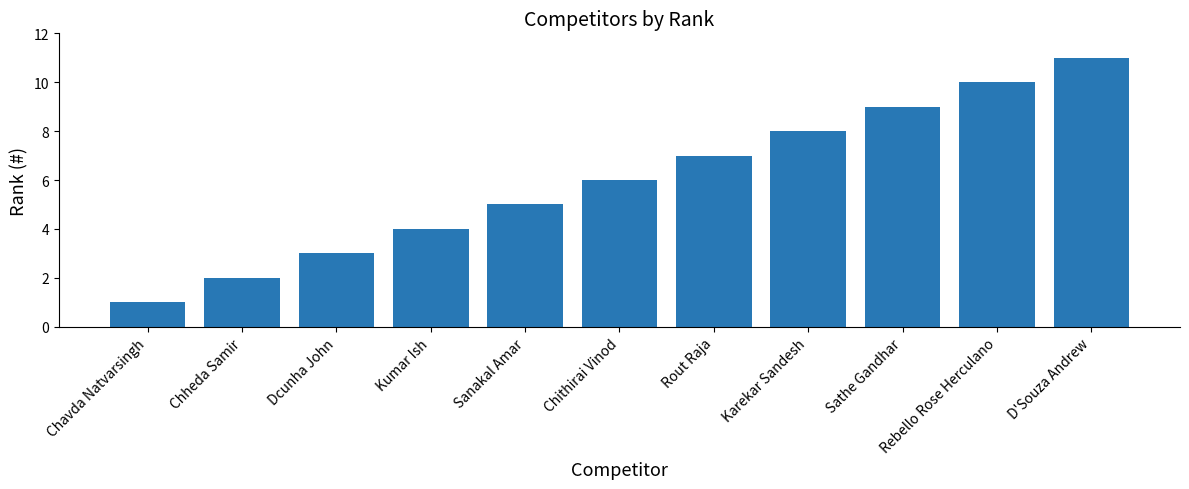

Rank the categories by value from highest to lowest.

D'Souza Andrew, Rebello Rose Herculano, Sathe Gandhar, Karekar Sandesh, Rout Raja, Chithirai Vinod, Sanakal Amar, Kumar Ish, Dcunha John, Chheda Samir, Chavda Natvarsingh